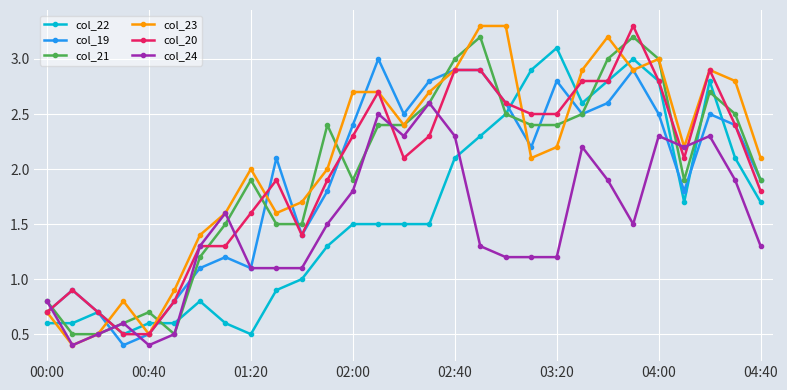

Which series has the largest range (max minus min)?

col_23